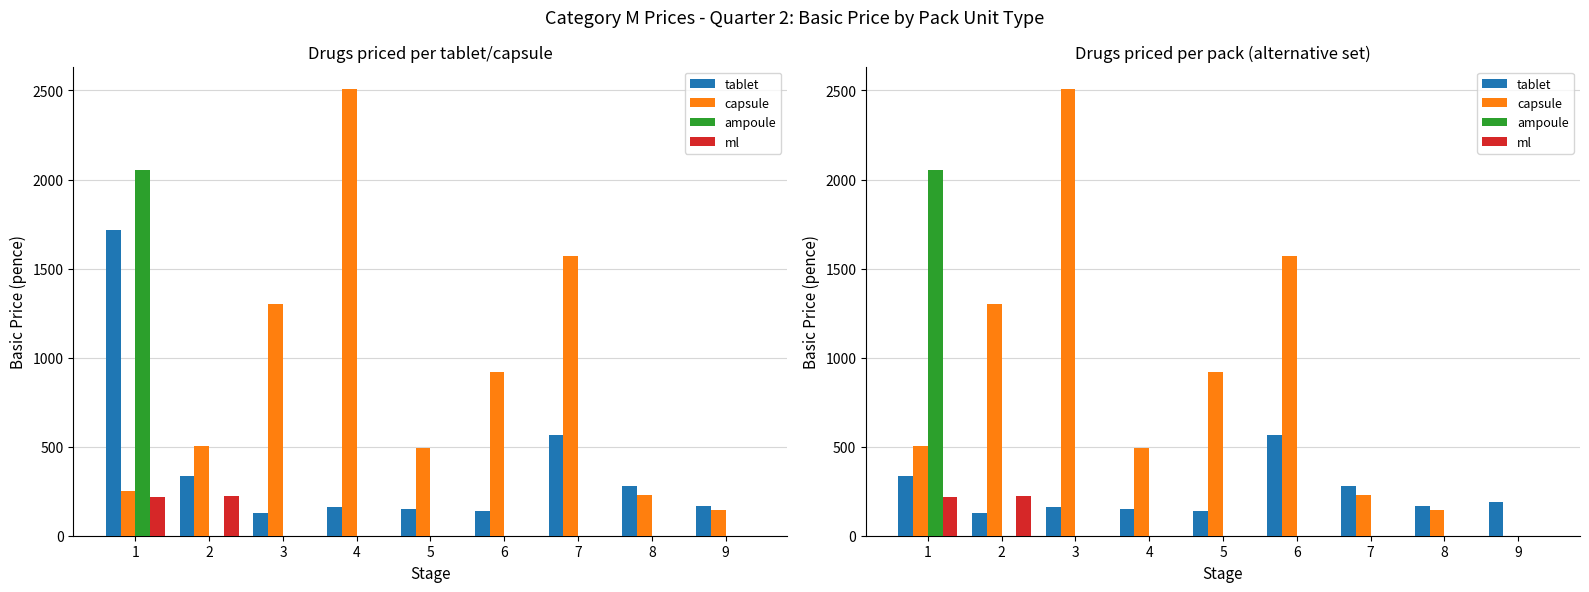

How many bars are there in each group?

4